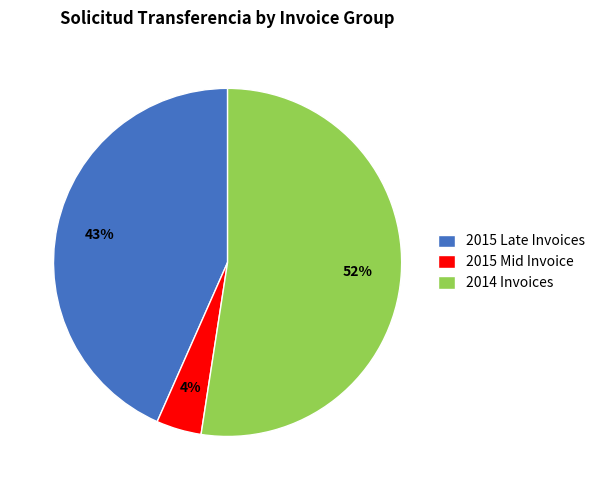

Is the sum of 2015 Mid Invoice and 2015 Late Invoices greater than half?

No